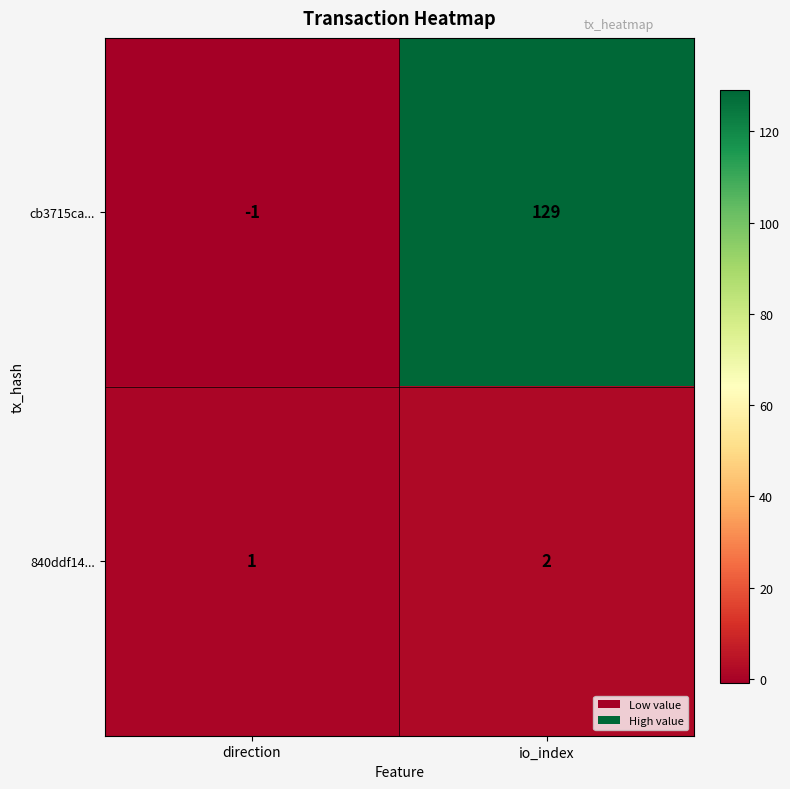

At which label does 840ddf14... reach its minimum?

direction